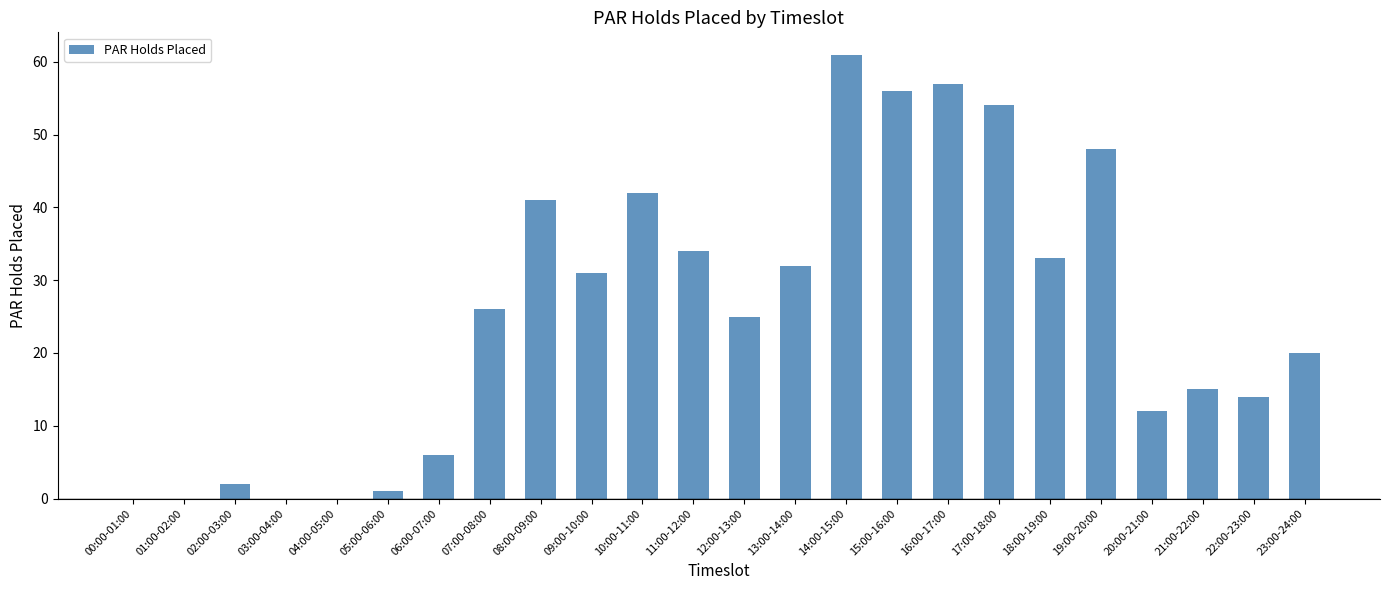

At which label is the value closest to 30?

09:00-10:00